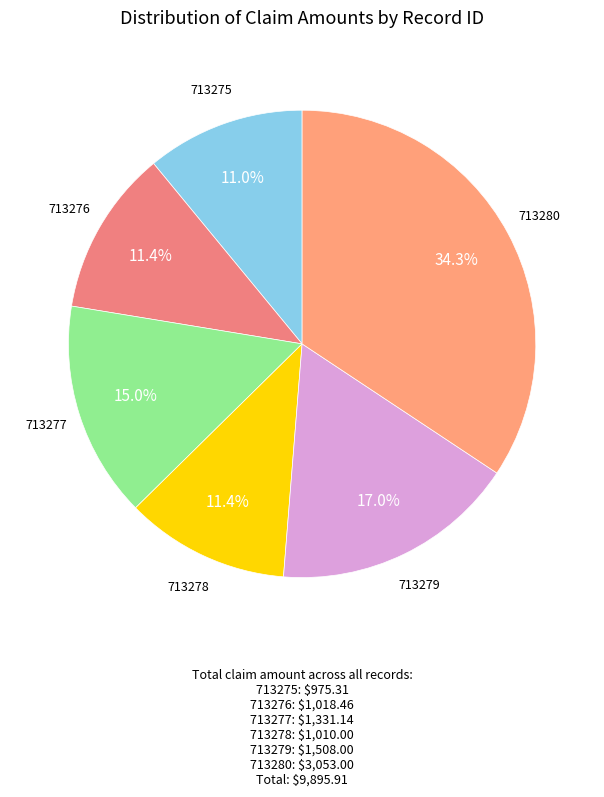

Count the number of slices in the pie.

6